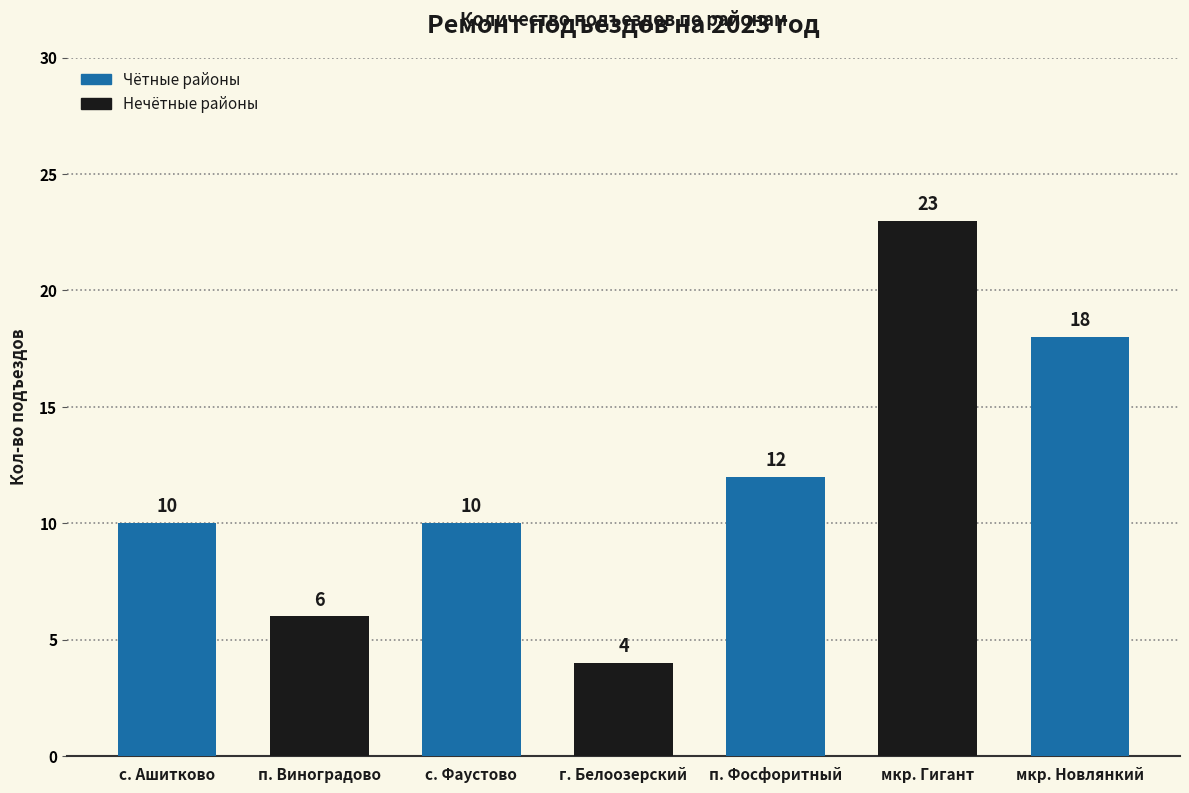

What is the label of the 5th bar from the left?

п. Фосфоритный